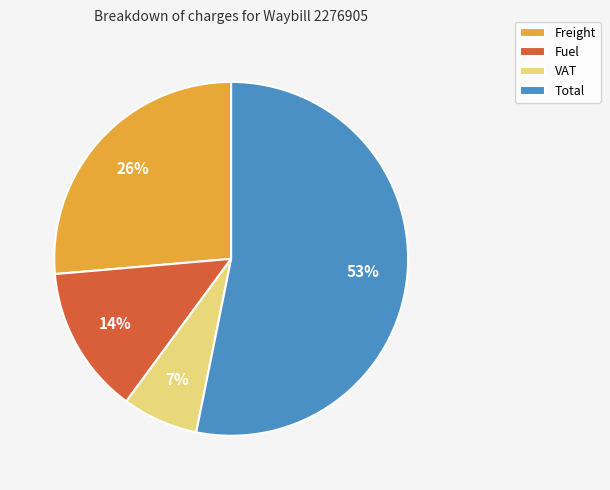

Is it true that Fuel is 14% of the pie?

True